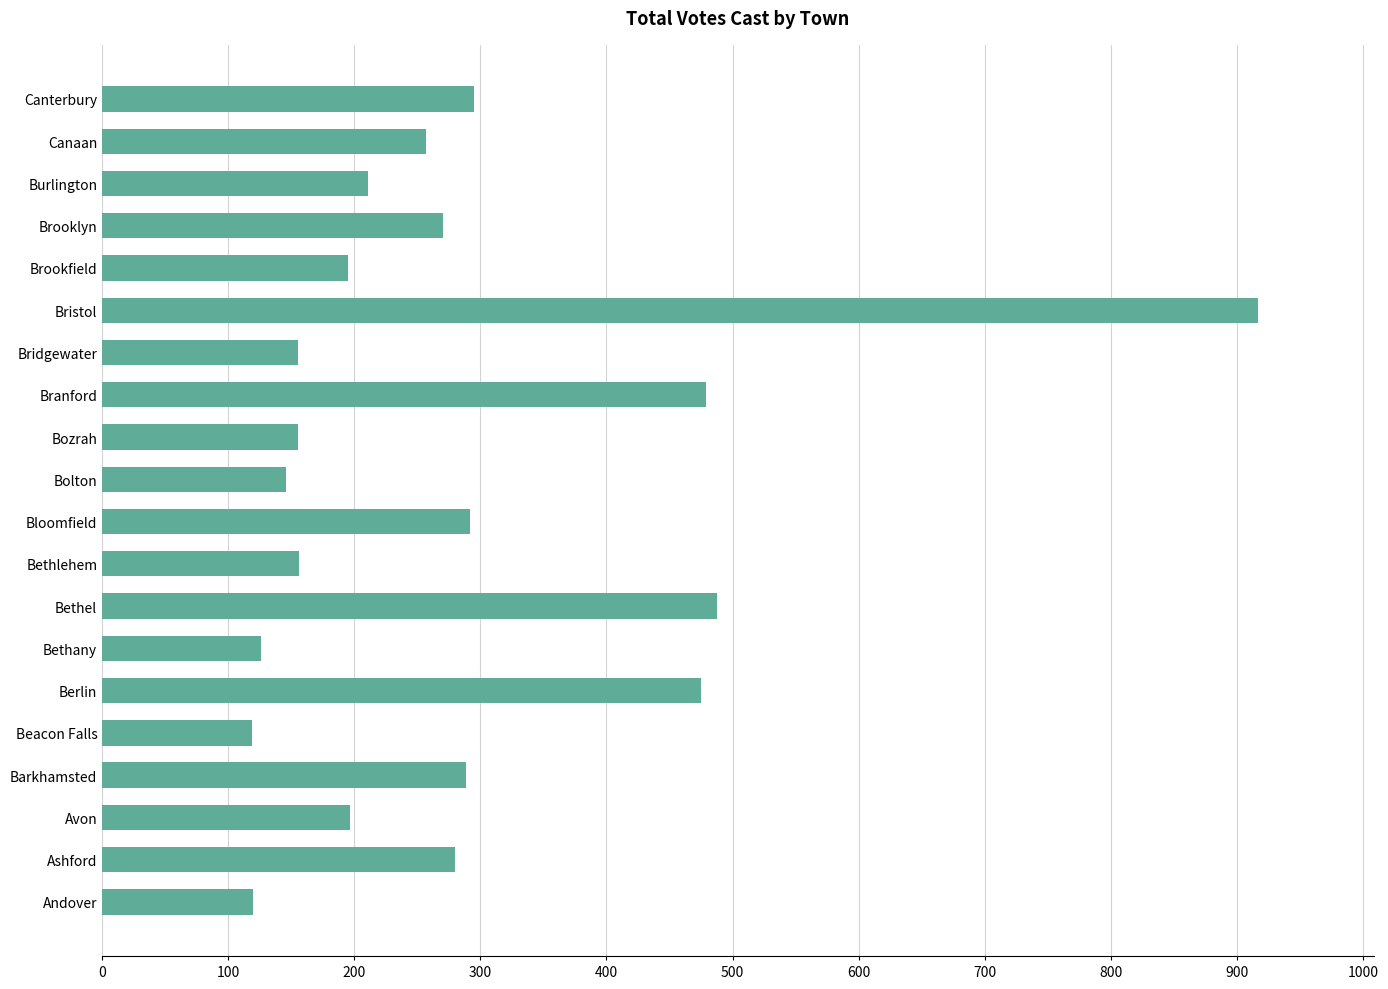

The chart shows a value of 479 at Branford. True or false?

True